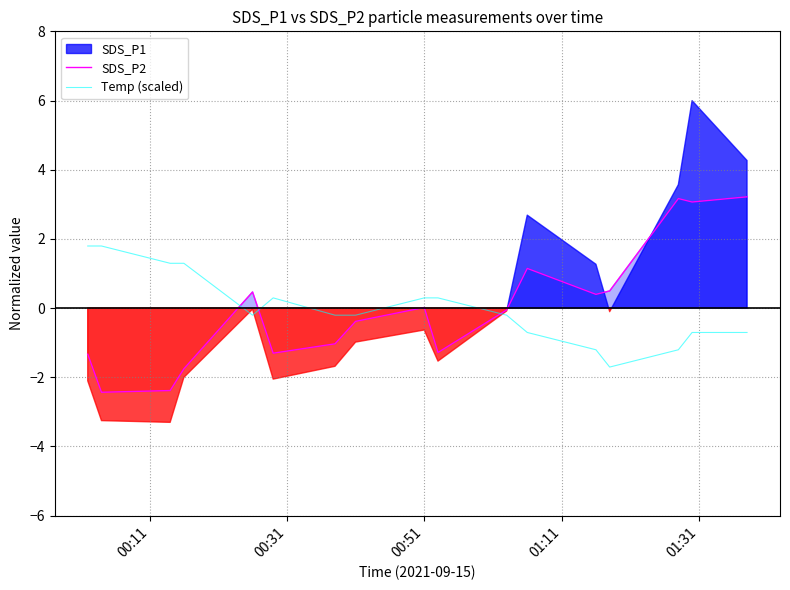

How many data points in Temp (scaled) are above 0?

7